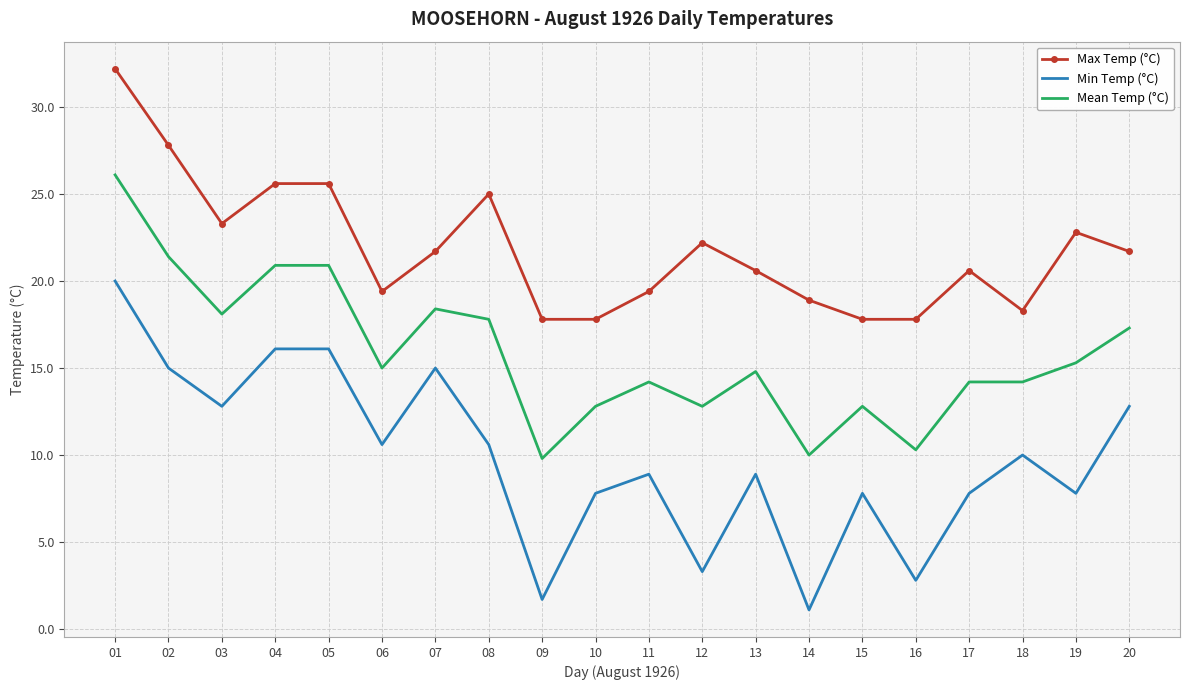

What is the difference between the highest and lowest values at 01?

12.2